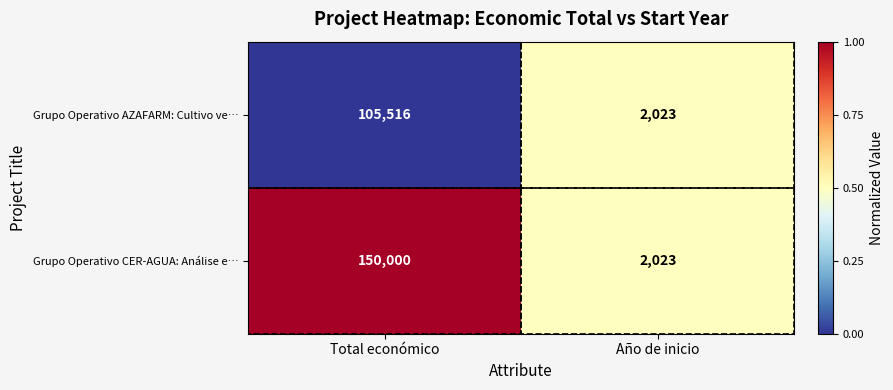

What is the sum of all Grupo Operativo AZAFARM: Cultivo ve… values?

107539